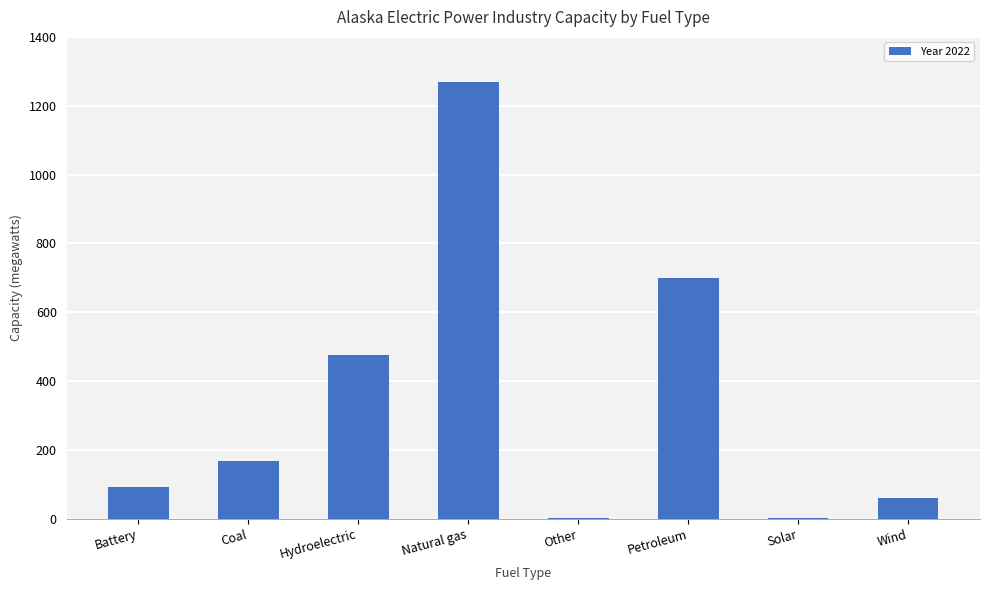

At which category does the chart reach its peak across all series?

Natural gas